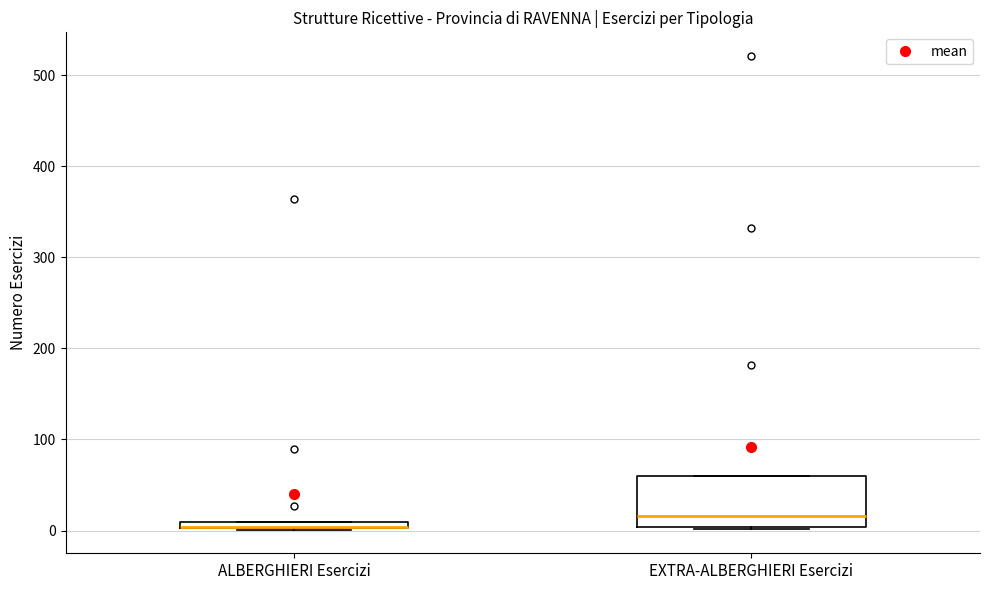

Comparing the boxes themselves (not the whiskers), which one is the tallest?

EXTRA-ALBERGHIERI Esercizi